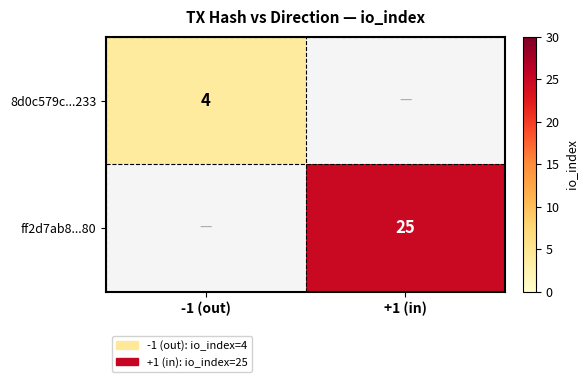

The 8d0c579c...233 series shows 4 at -1 (out). True or false?

True